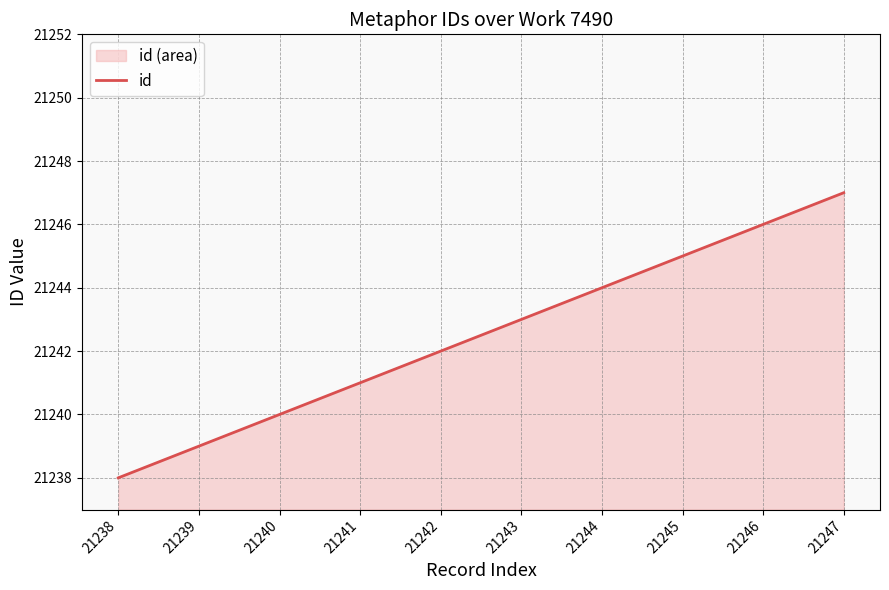

List the labels in order of value, smallest first.

21238, 21239, 21240, 21241, 21242, 21243, 21244, 21245, 21246, 21247